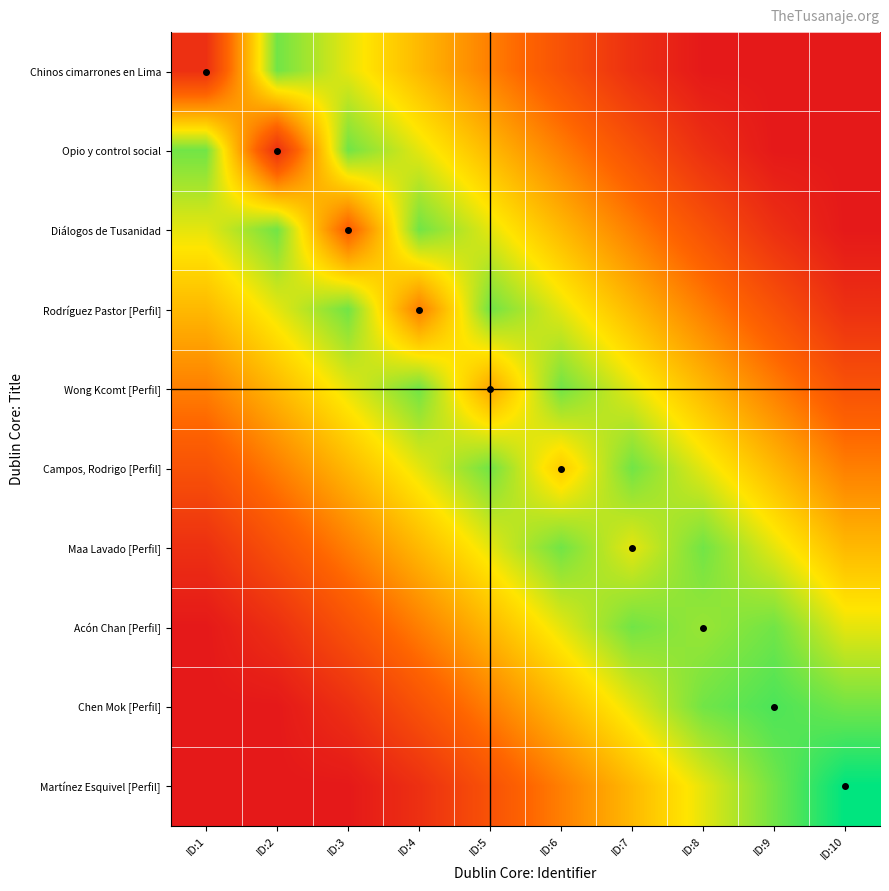

At ID:8, list the series in order from smallest to largest.

Chinos cimarrones en Lima, Opio y control social, Diálogos de Tusanidad, Rodríguez Pastor [Perfil], Wong Kcomt [Perfil], Campos, Rodrigo [Perfil], Martínez Esquivel [Perfil], Acón Chan [Perfil], Maa Lavado [Perfil], Chen Mok [Perfil]